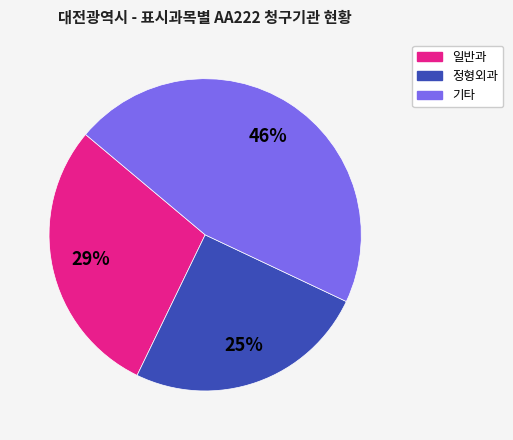

Does any single category account for the majority?

No